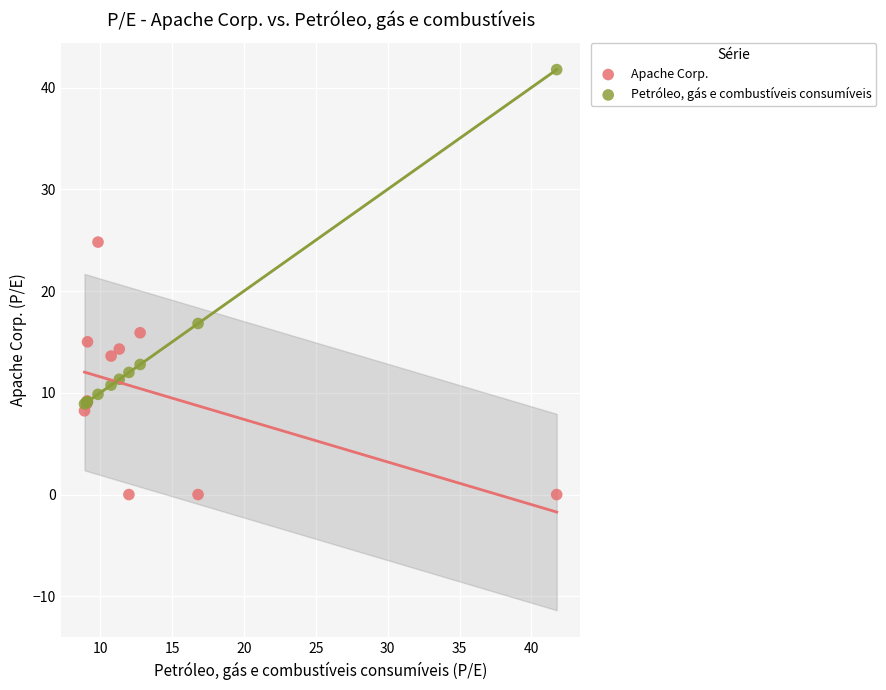

Across all series, what Y value is closest to 20?

16.8